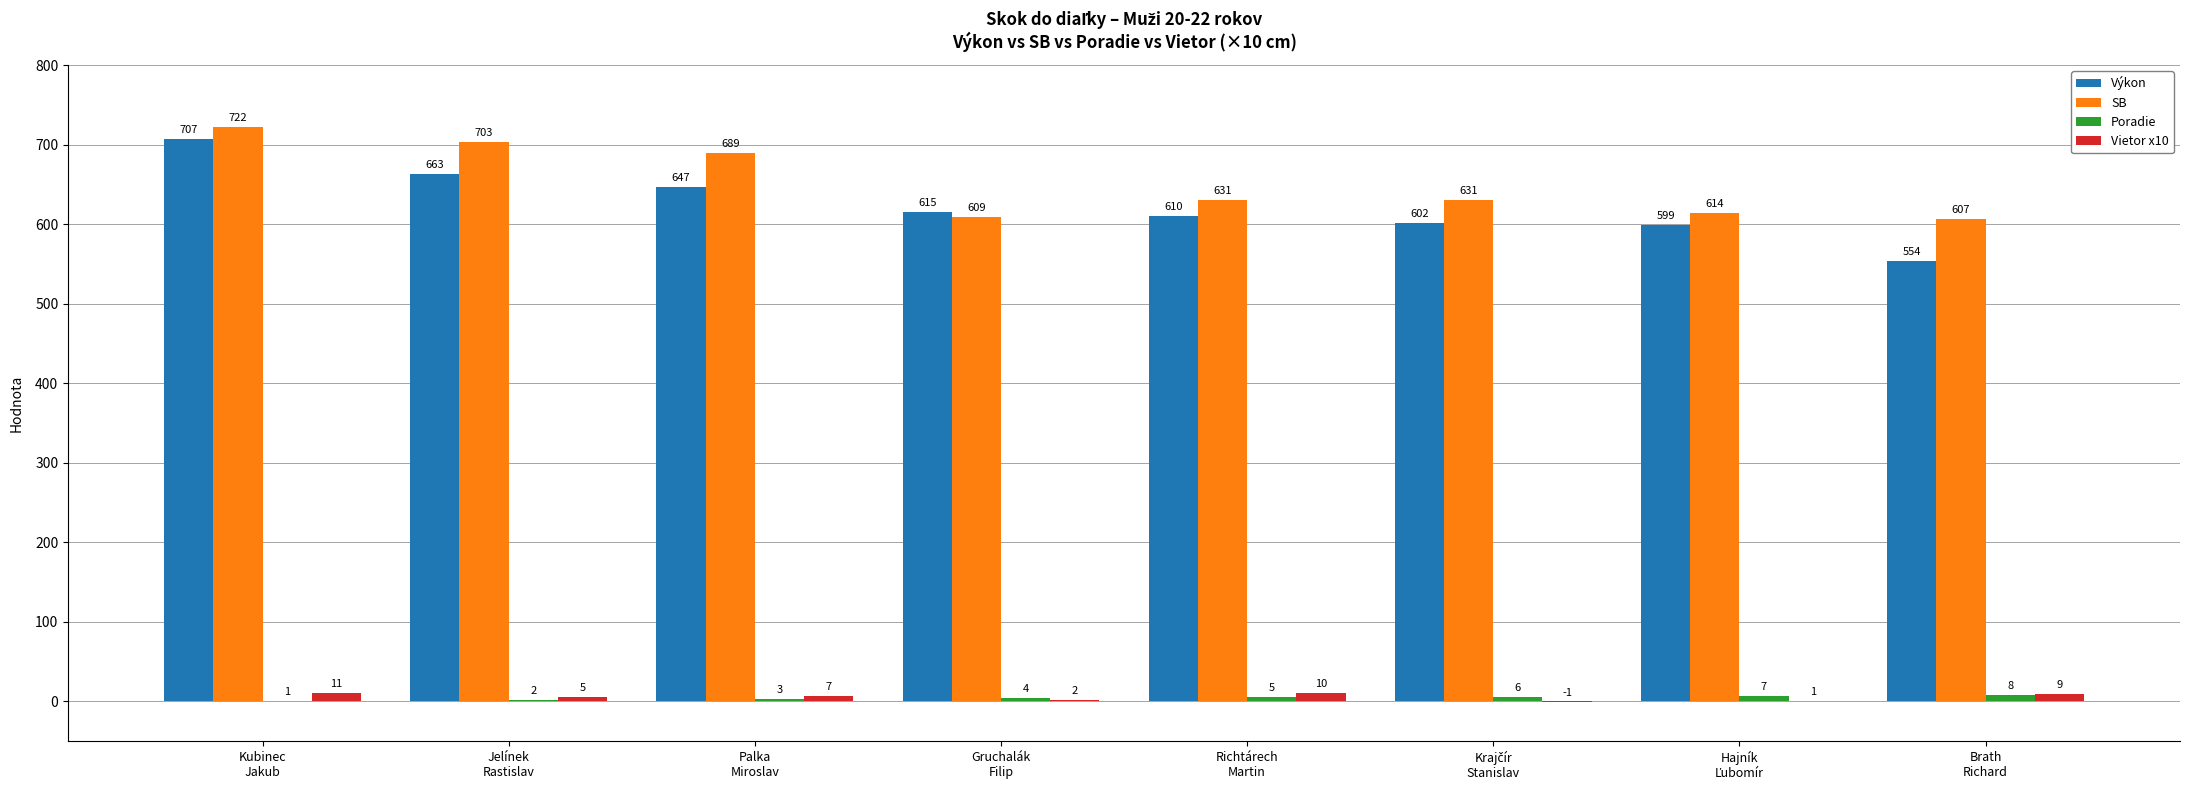

Which series has the largest total across all categories?

SB